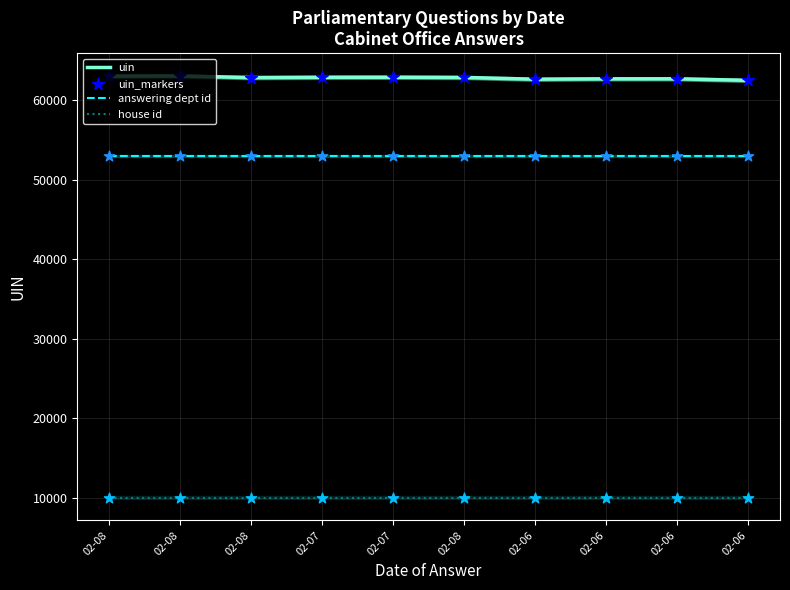

Which series contains the lowest Y value?

house id